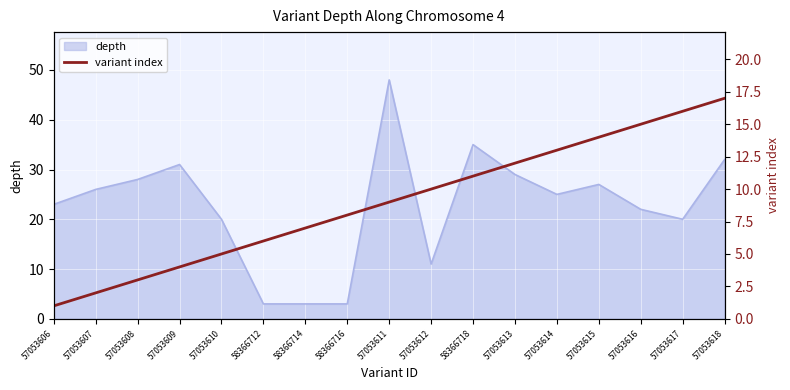

At which label is the value closest to 9?

57053611